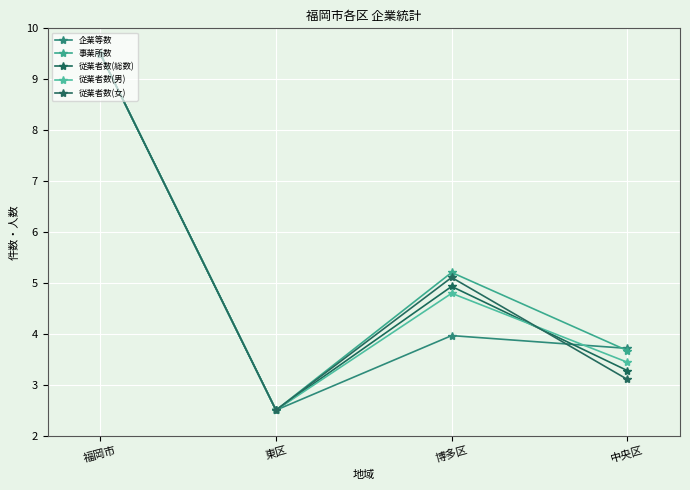

How many data points in 従業者数(総数) are above 4?

2